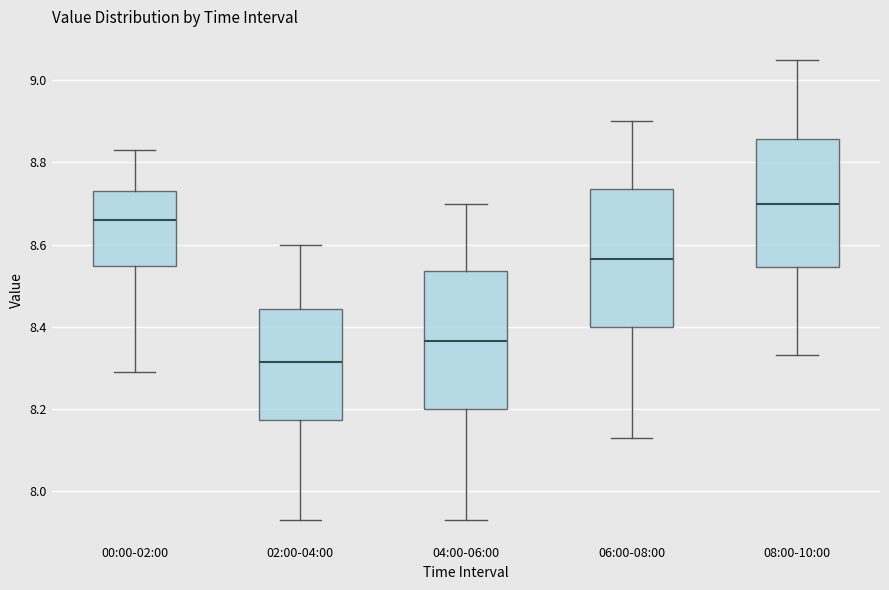

Which box's median line is the lowest?

02:00-04:00